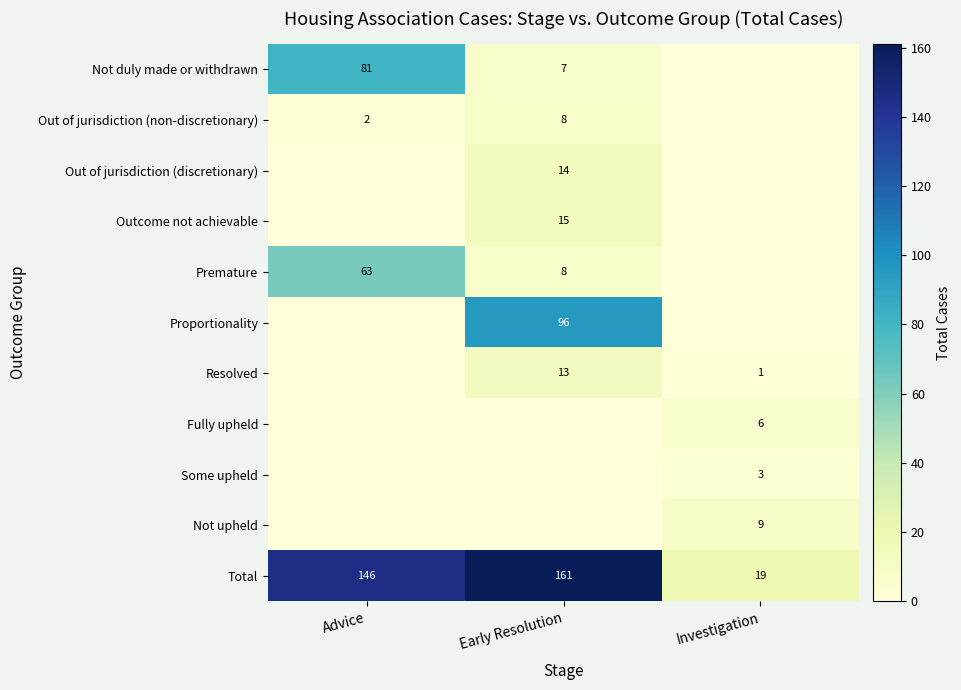

Count the Total values in the range 19 to 161.

3